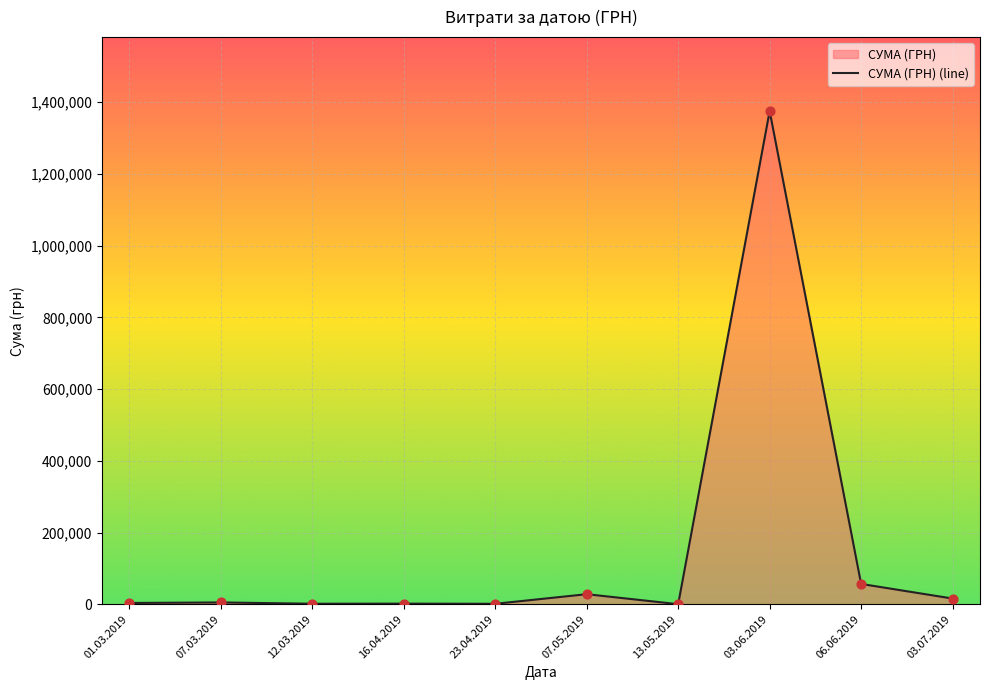

What is the change in value from 07.03.2019 to 23.04.2019?

-3759.2